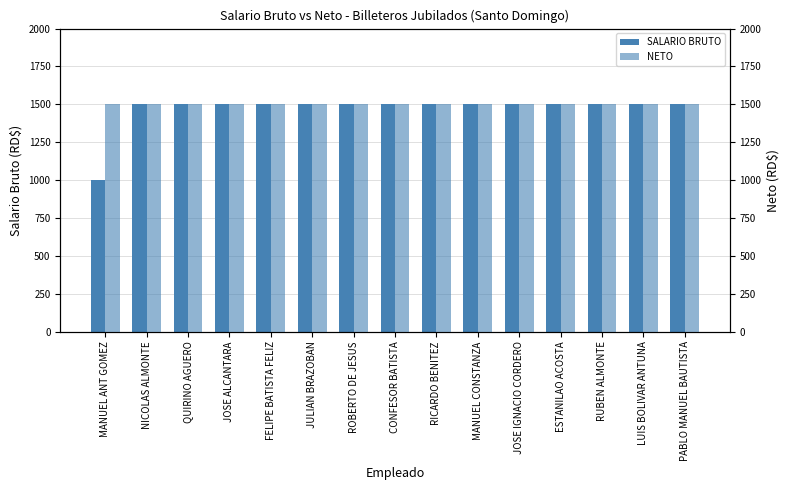

Which label corresponds to the largest value in the chart?

NICOLAS ALMONTE